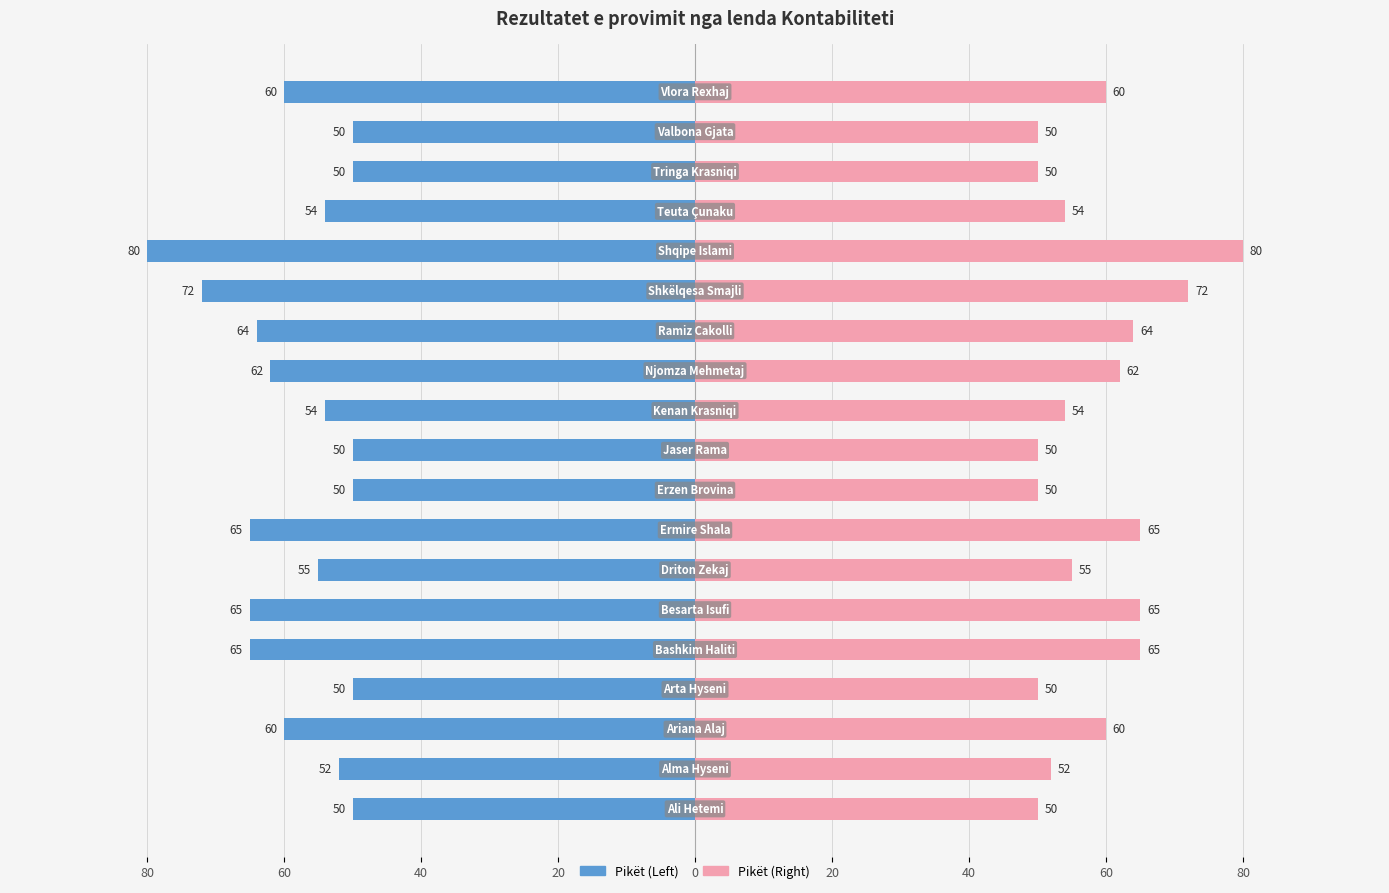

Rank the series at 60 from highest to lowest value.

Pikët (right), Pikët (left)